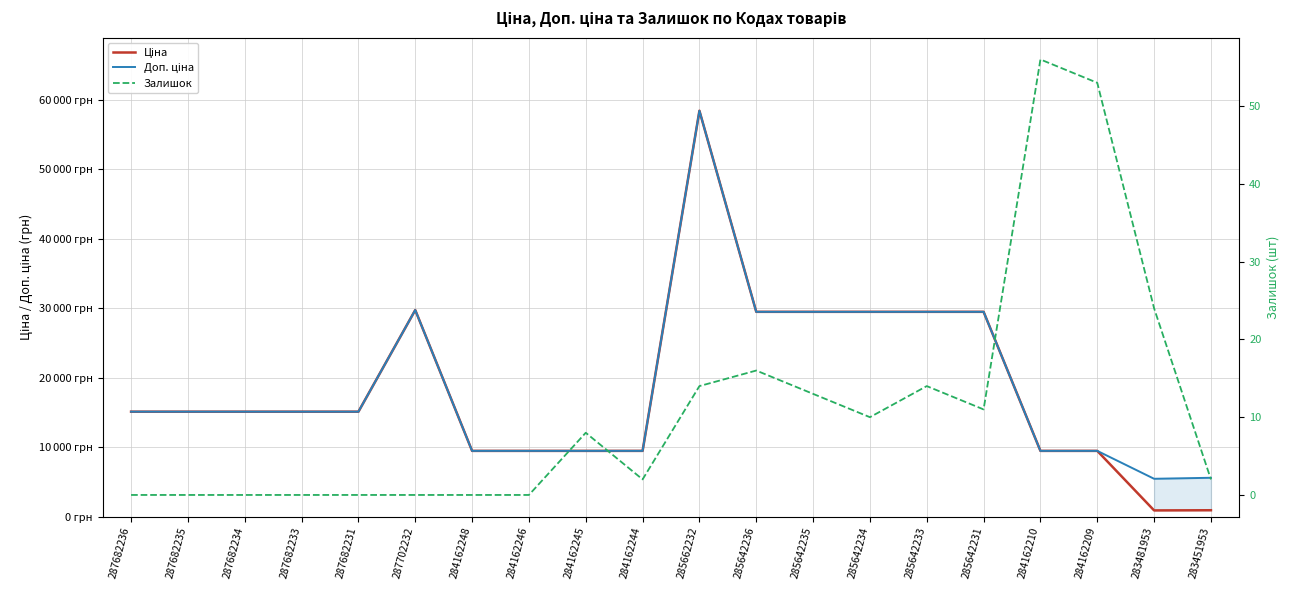

What is the maximum value for Залишок?

56.0